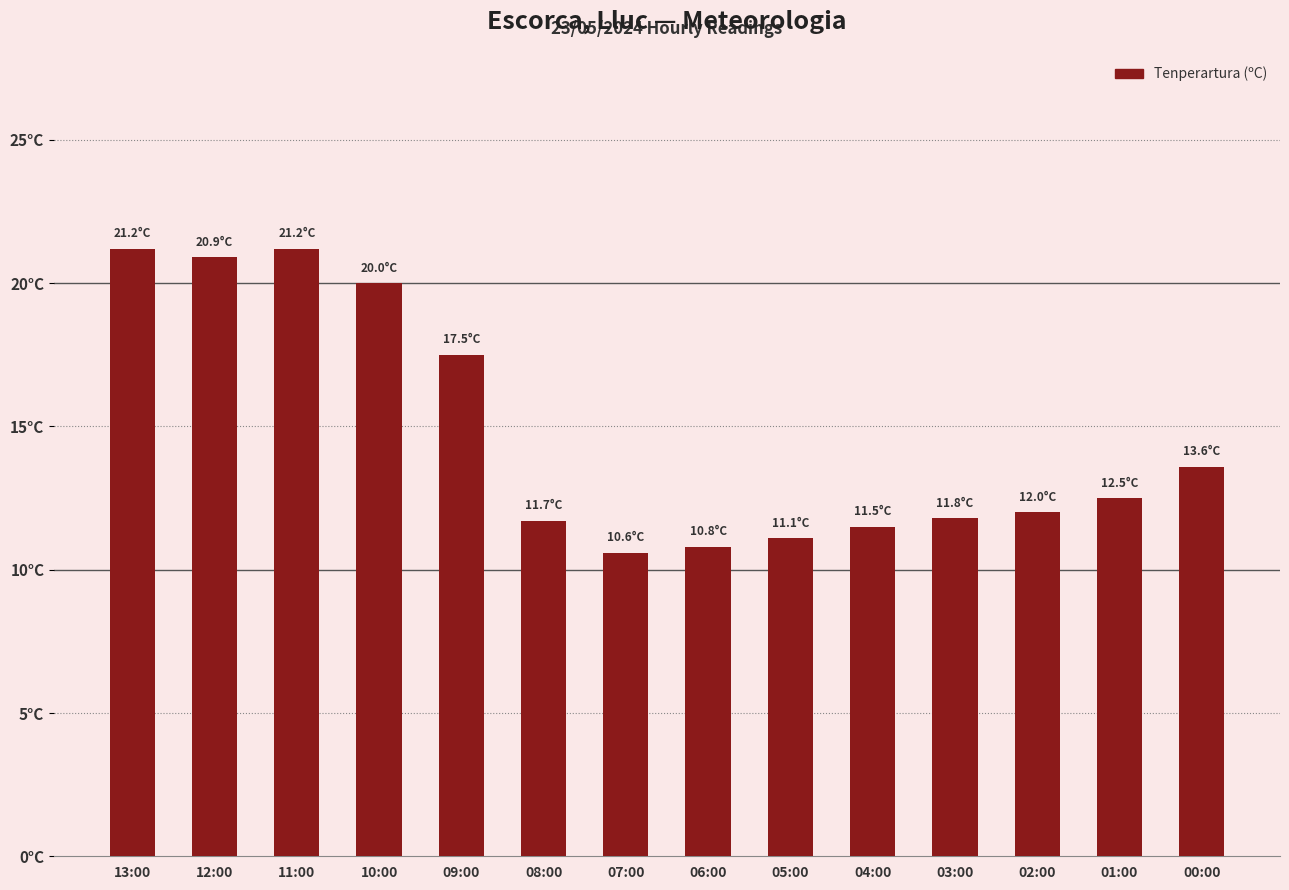

Does the chart contain any negative values?

No